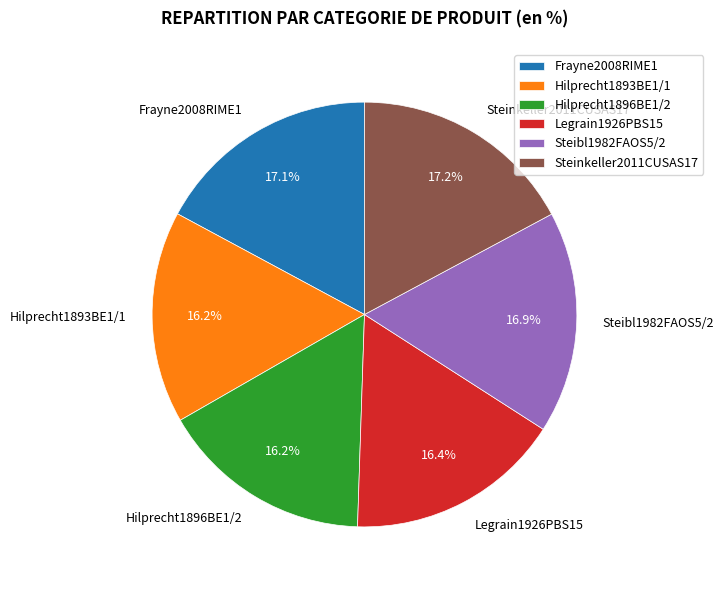

Which has a higher value, Hilprecht1896BE1/2 or Steibl1982FAOS5/2?

Steibl1982FAOS5/2